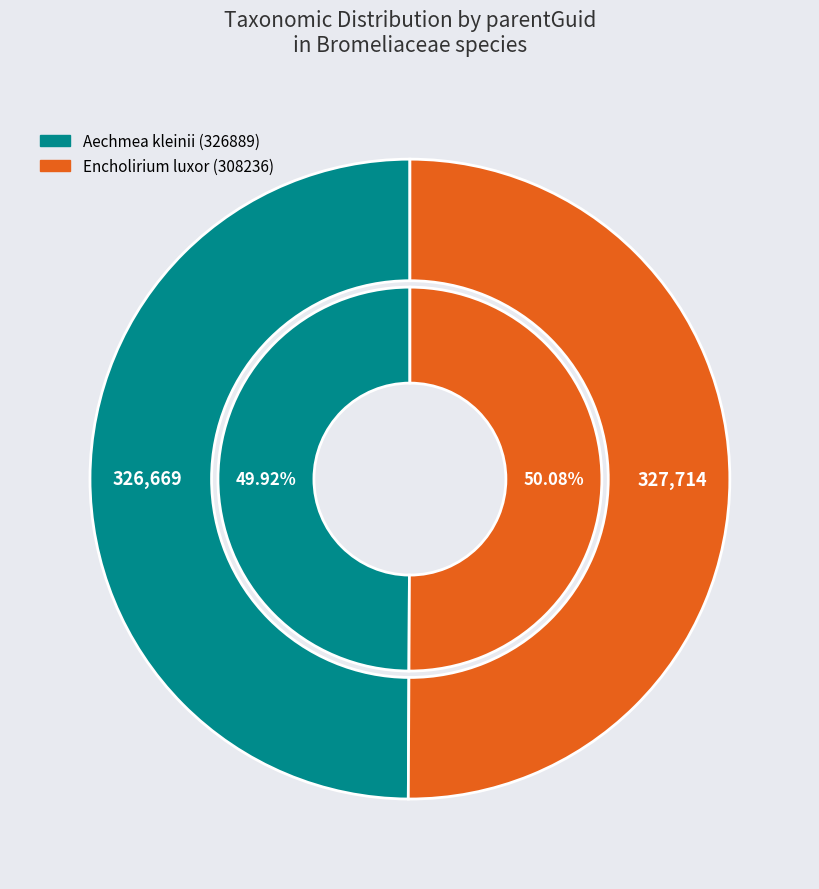

To the nearest percent, what portion does Encholirium luxor (308236) represent?

50%